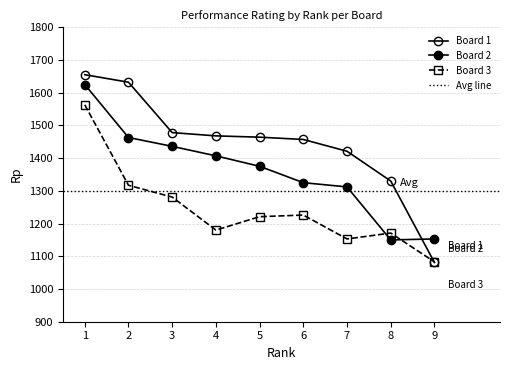

Is the value of Board 1 Рп at 2 greater than the value of Board 2 Рп at 3?

Yes